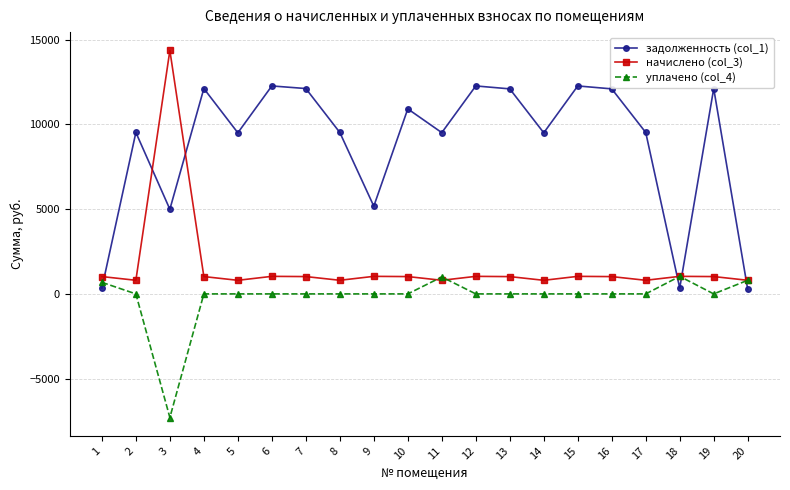

Rank the series by their average value, from lowest to highest.

уплачено (col_4), начислено (col_3), задолженность (col_1)